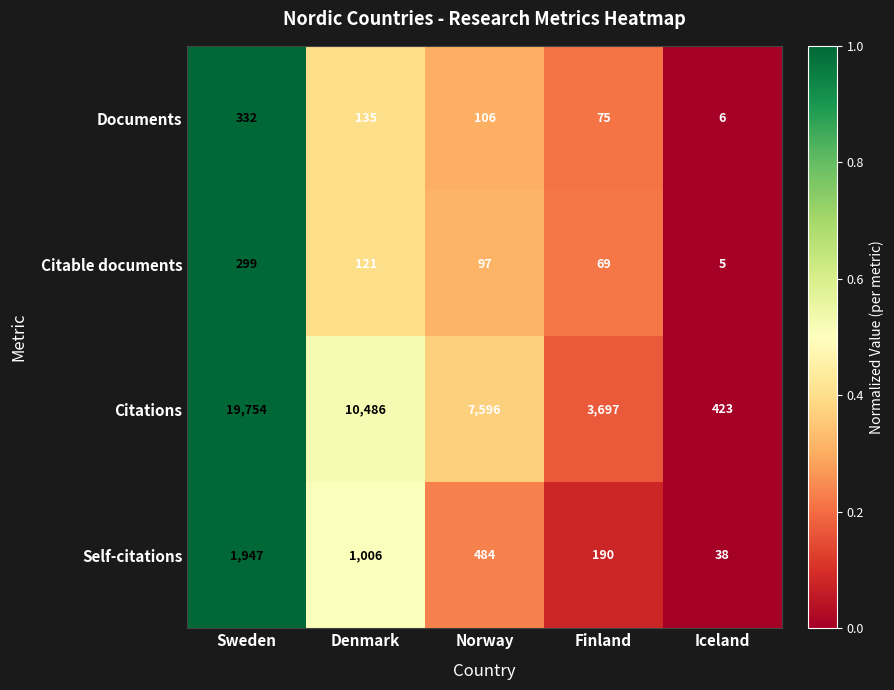

At which category is the sum across all series the highest?

Sweden